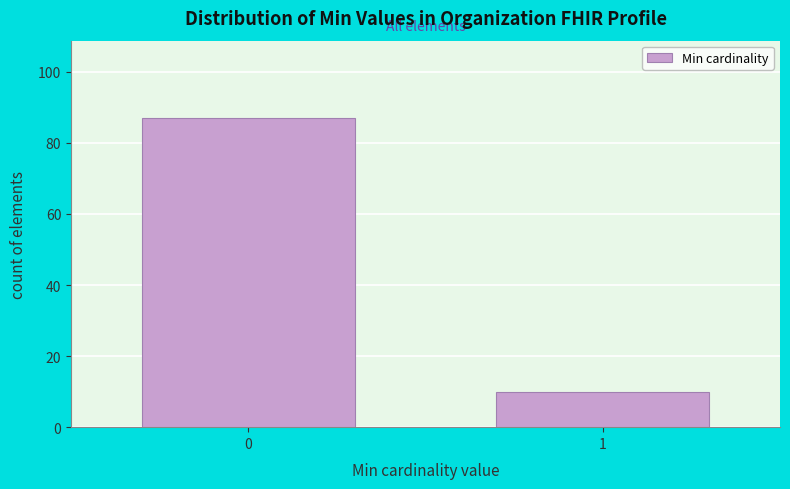

Reading left to right, transcribe all the data shown in this chart.

0=87	1=10